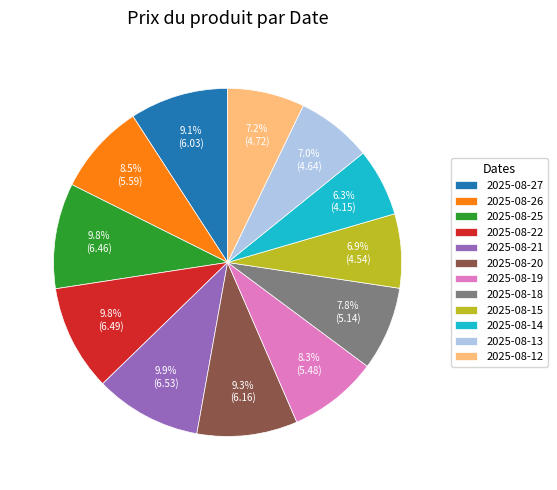

To the nearest percent, what is the combined percentage of 2025-08-13 and 2025-08-21?

17%